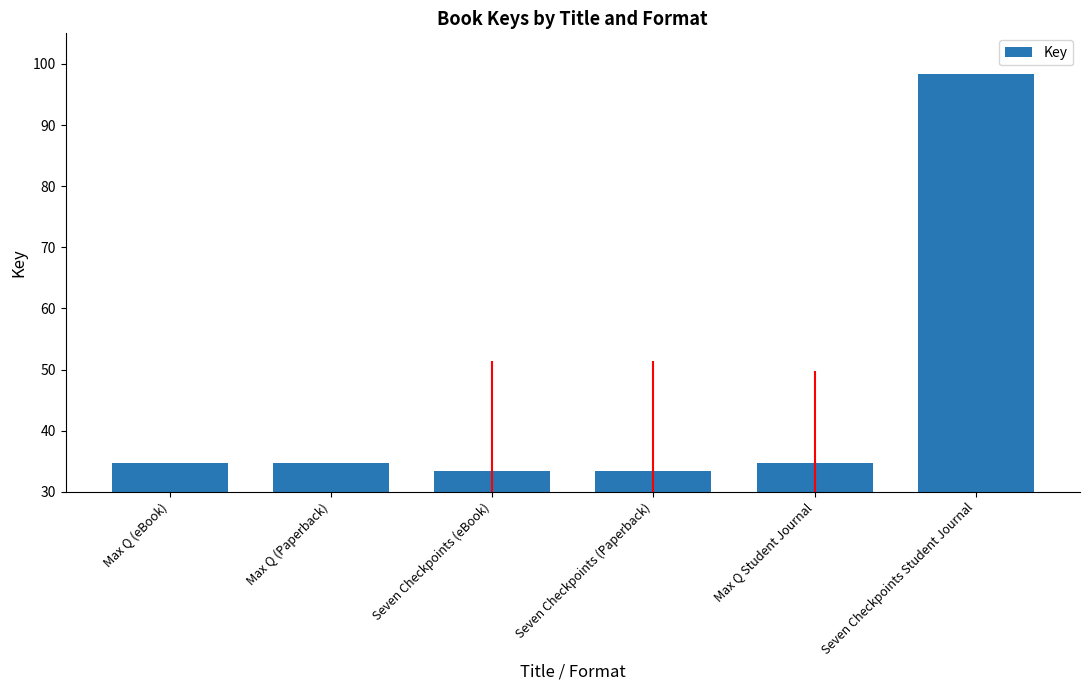

Reading left to right, extract all data points from this chart.

34.7	34.7	33.3	33.3	34.7	98.3